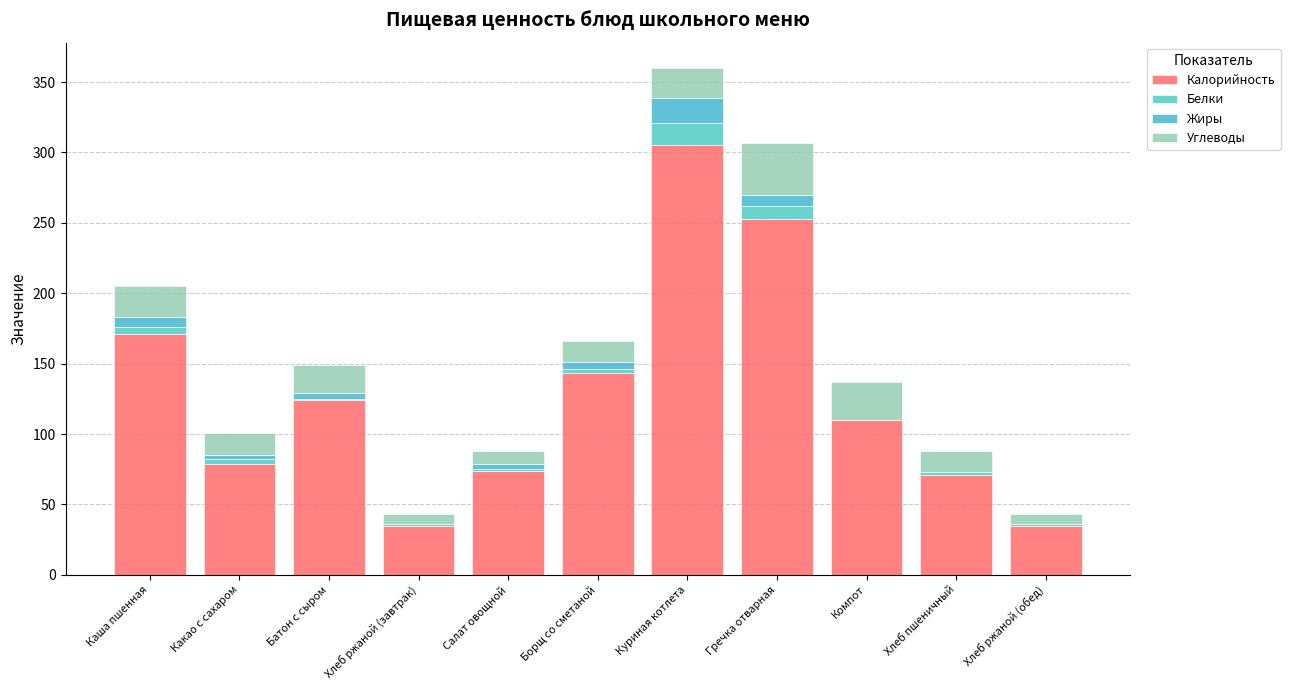

Which series has the largest total across all categories?

Калорийность